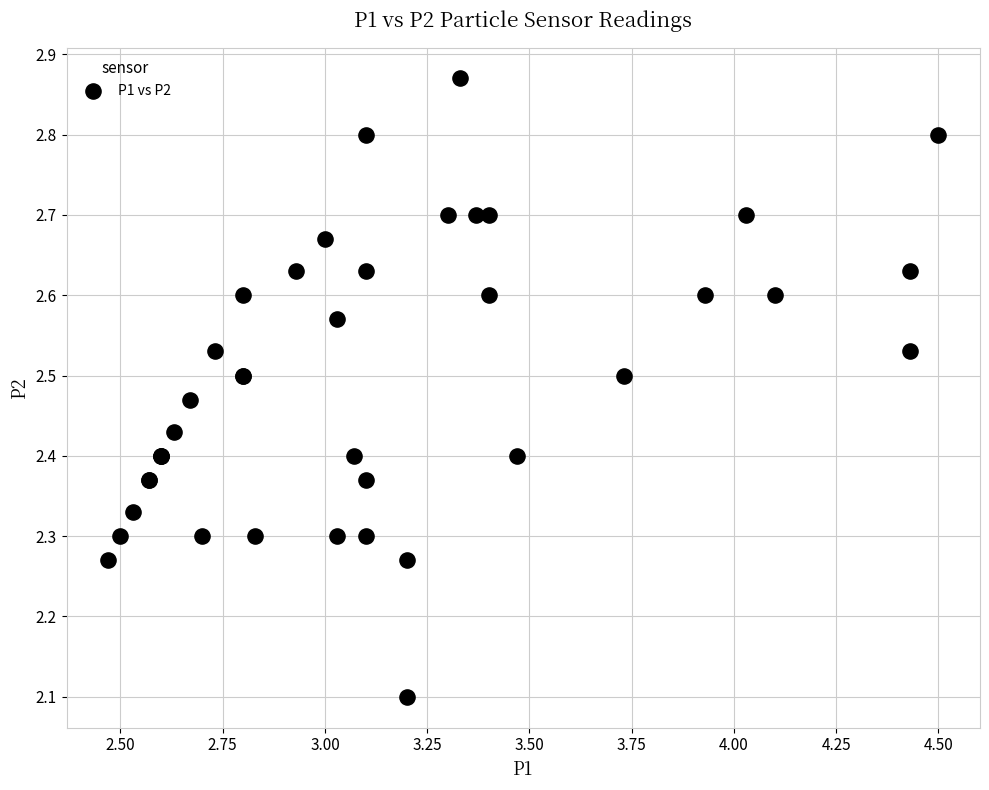

What Y value in the scatter plot is closest to 2?

2.1